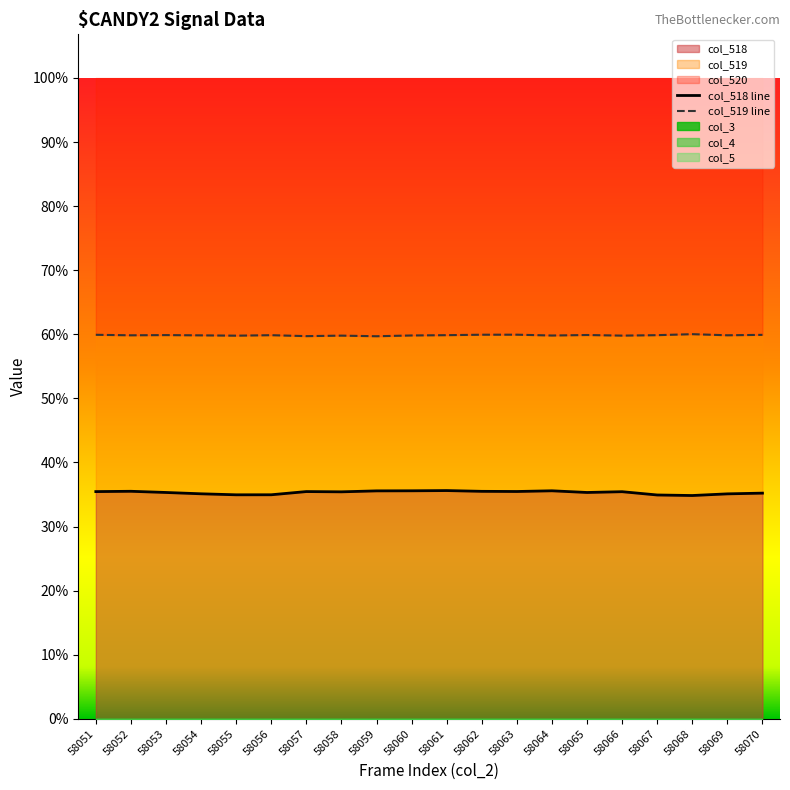

Which series has the largest range (max minus min)?

col_518 line